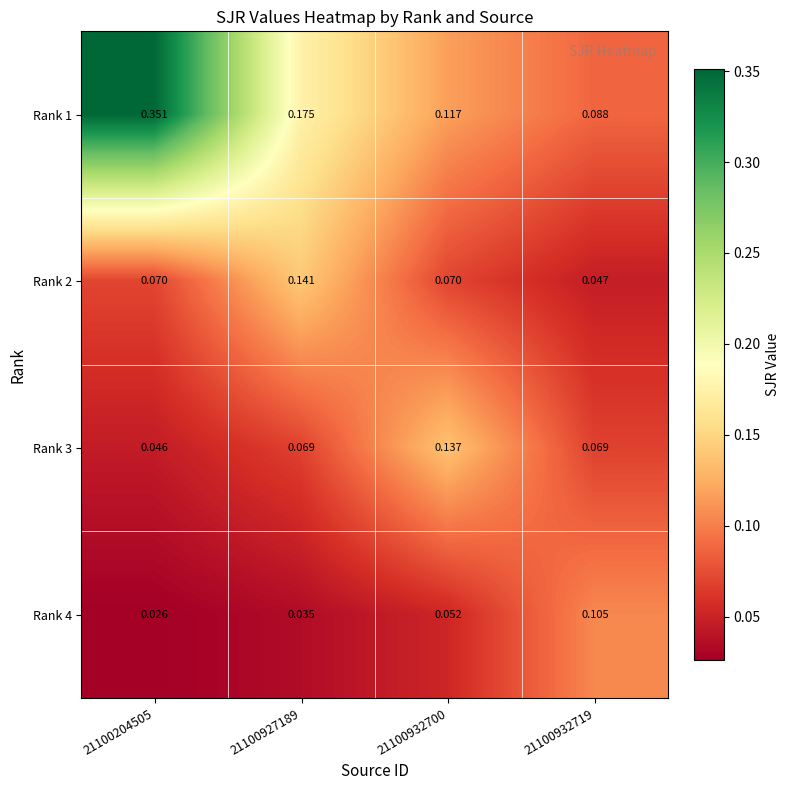

Is the value of Rank 1 at 21100932700 greater than the value of Rank 3 at 21100932719?

Yes